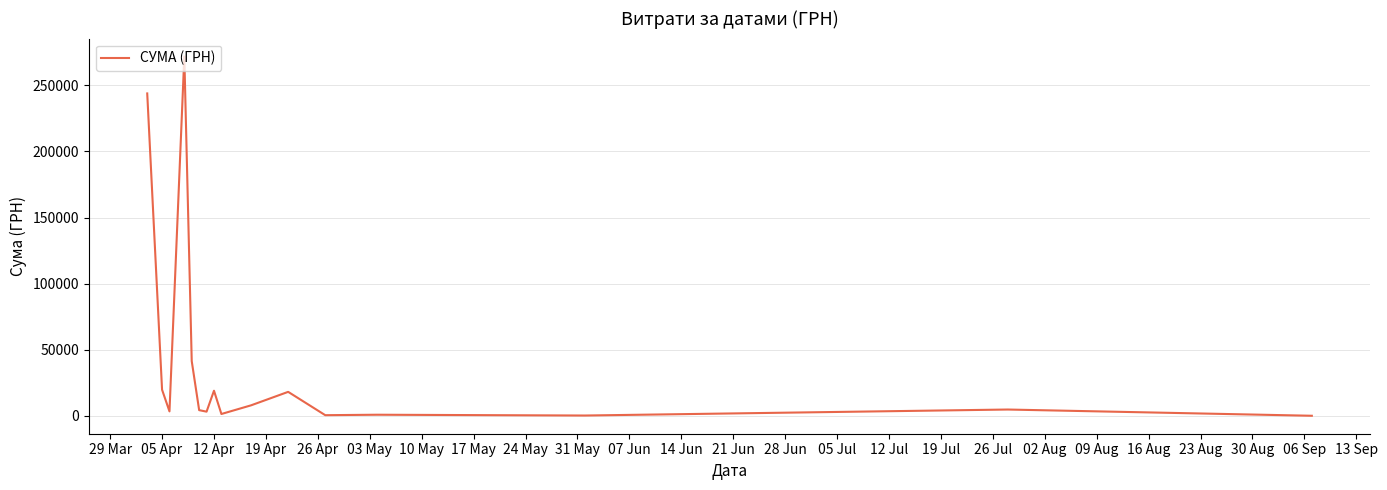

How many lines are shown in the chart?

1